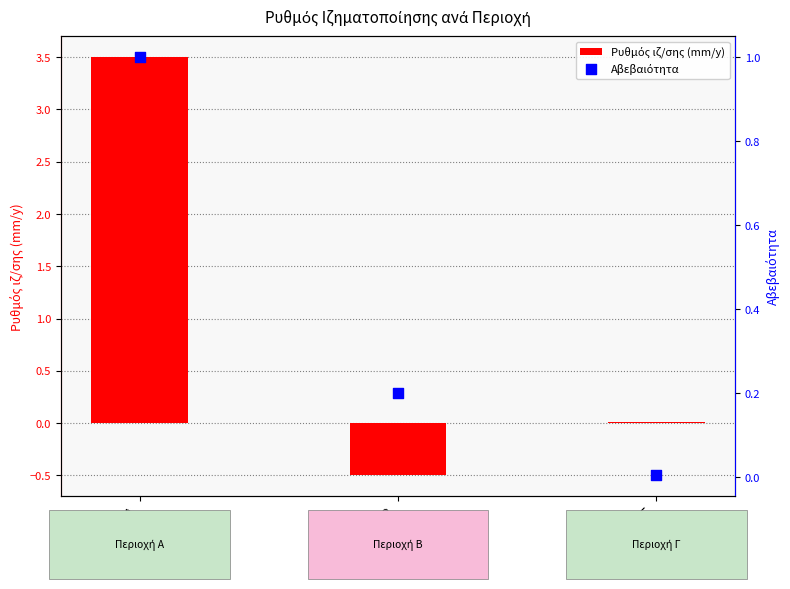

At which category is the sum across all series the highest?

Περιοχή Α